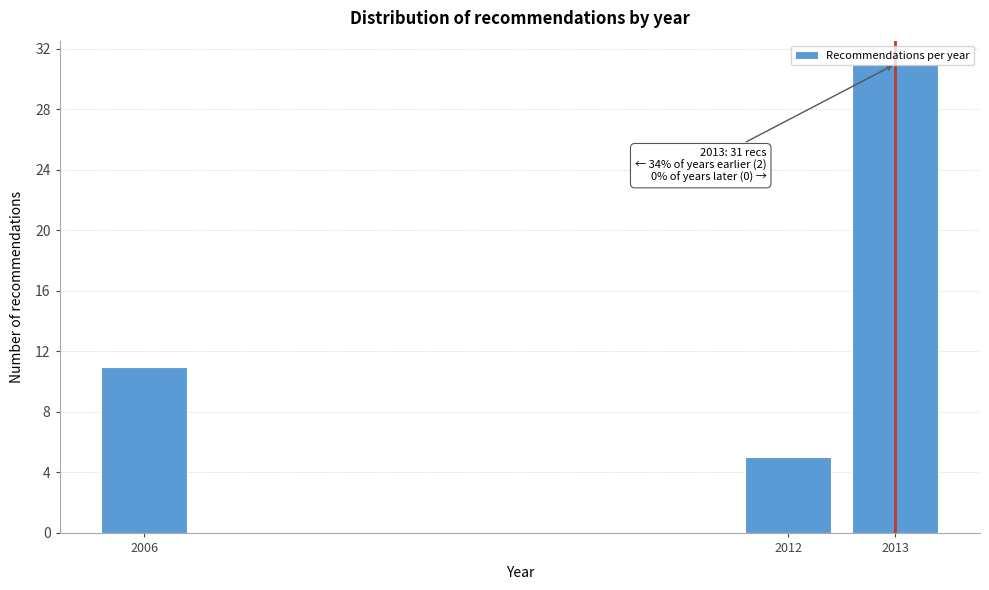

What is the maximum value shown in the chart?

31